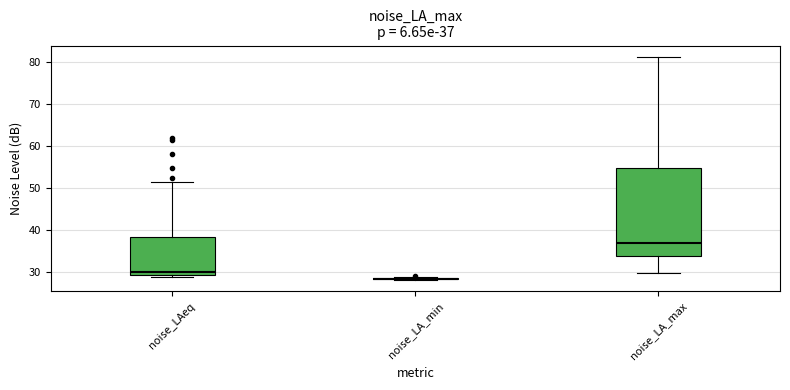

Comparing the boxes themselves (not the whiskers), which one is the tallest?

noise_LA_max